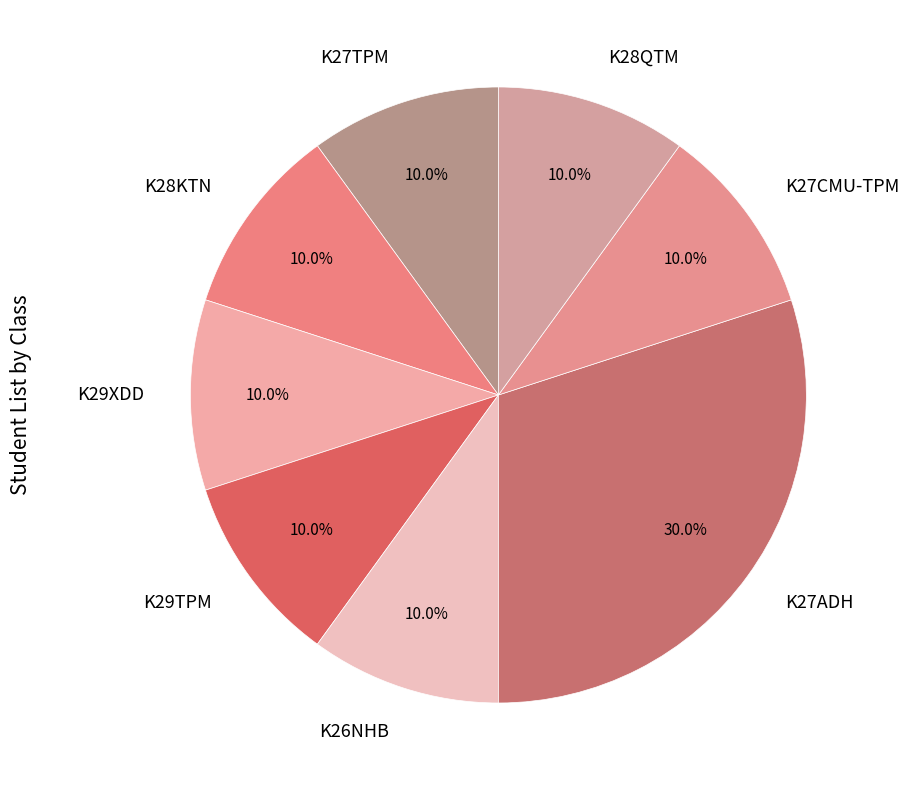

How many slices are in this pie chart?

8